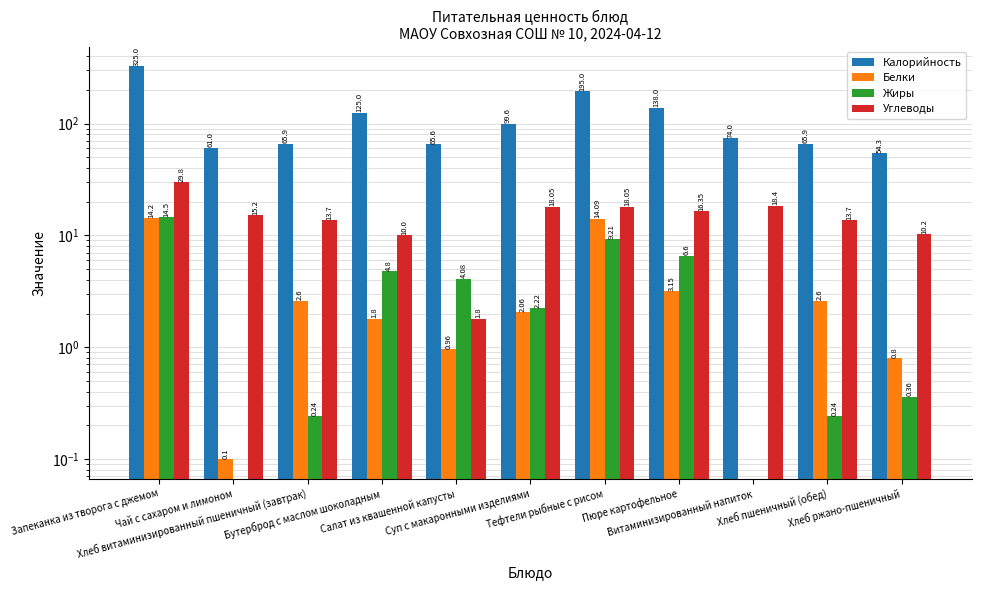

The value of Углеводы at Тефтели рыбные с рисом is 29.3. True or false?

False